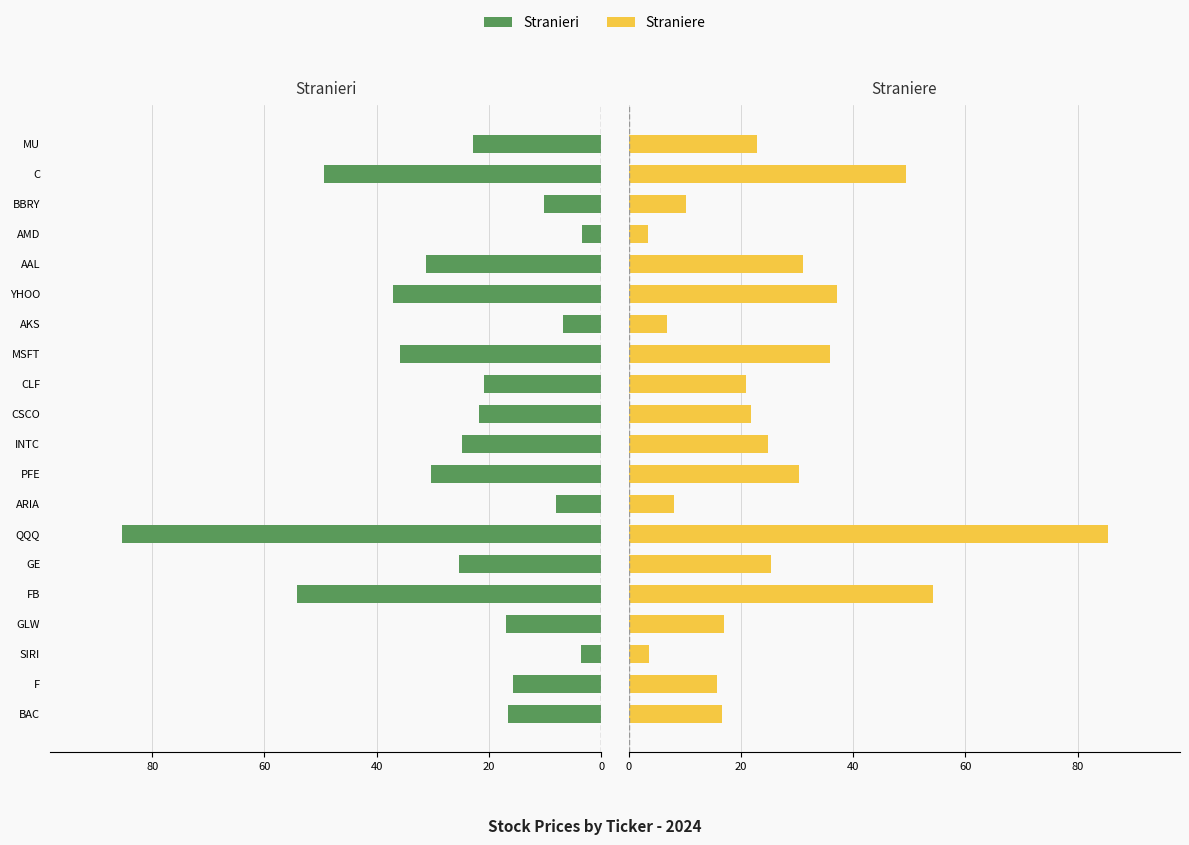

Which series has the largest total across all categories?

Stranieri